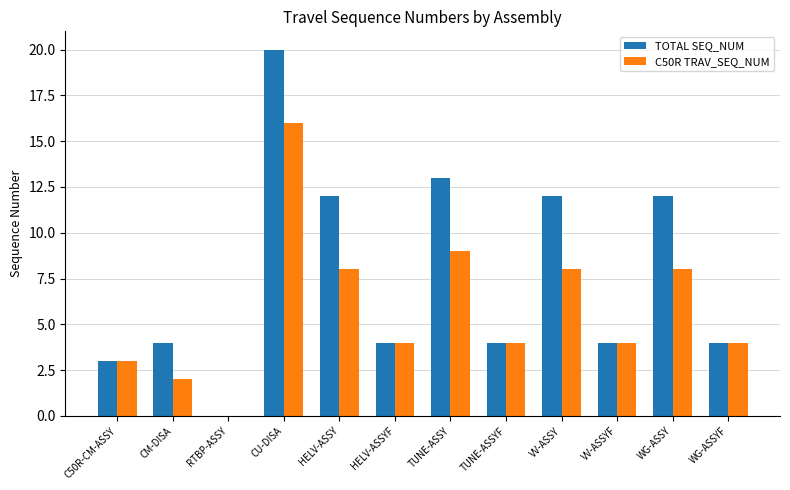

Reading right to left, list all the values displayed in this chart.

TOTAL SEQ_NUM: 4	12	4	12	4	13	4	12	20	0	4	3
C50R TRAV_SEQ_NUM: 4	8	4	8	4	9	4	8	16	0	2	3